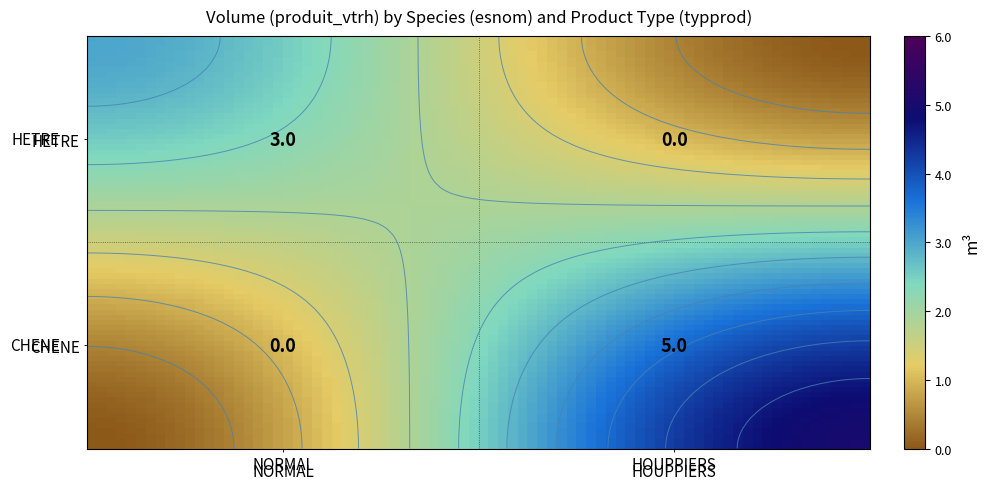

List the labels in order of CHENE value, largest first.

HOUPPIERS, NORMAL